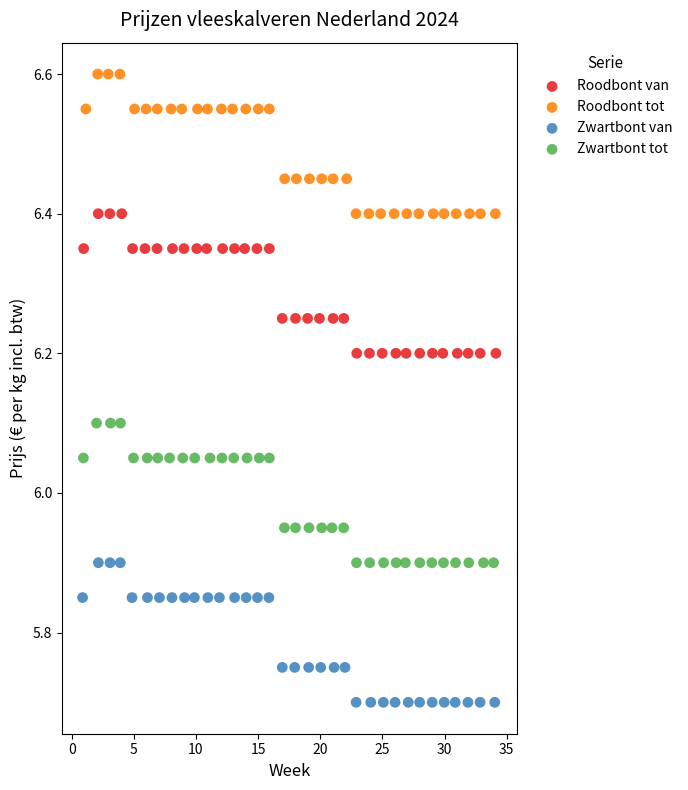

Which series contains the highest Y value?

Roodbont tot